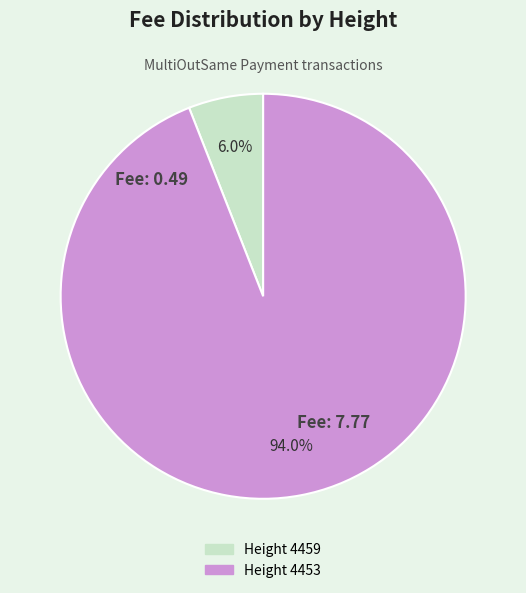

Which category has the smallest portion of the pie?

Height 4459